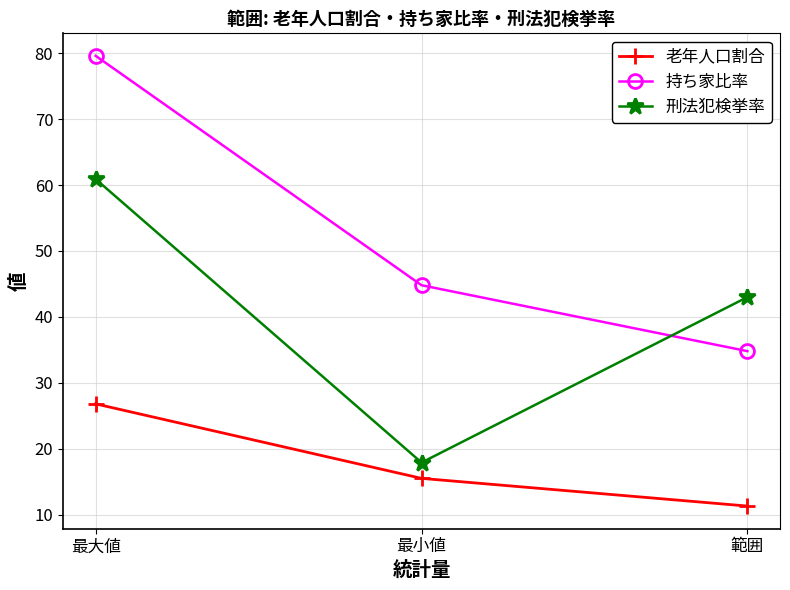

What is the smallest value displayed?

11.3